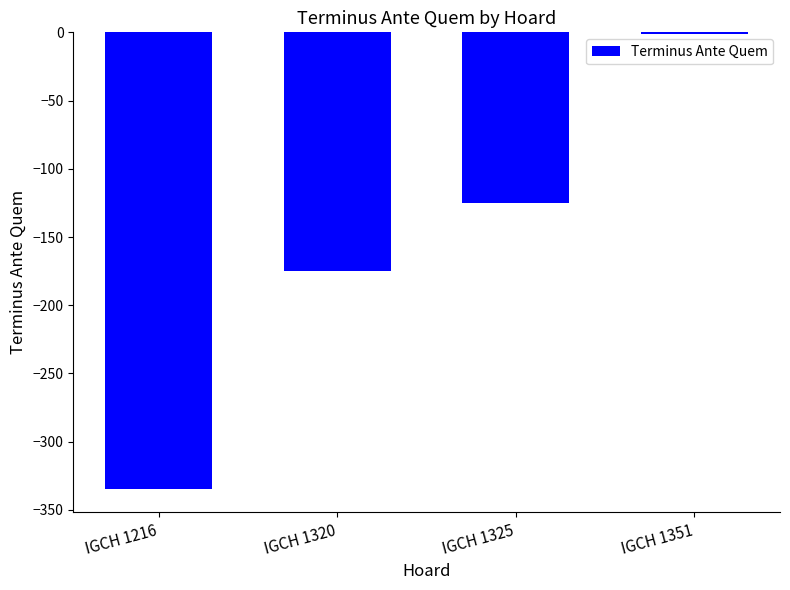

The value at IGCH 1320 is -237. True or false?

False